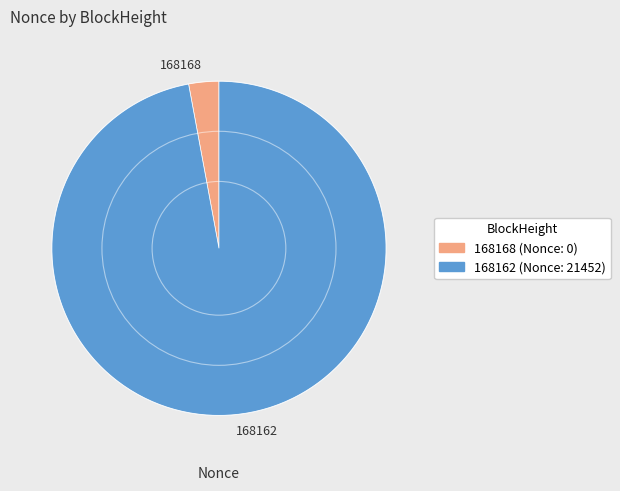

Is 168168 the majority of the pie?

No